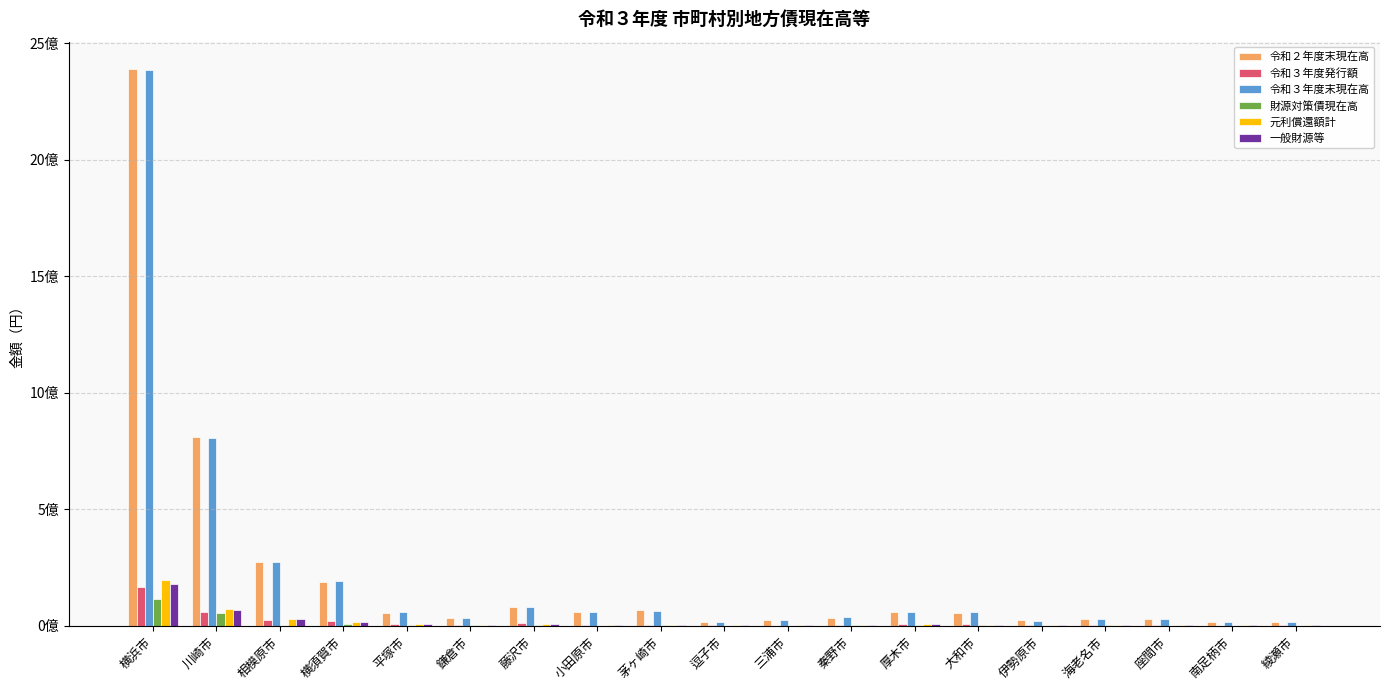

Which series has the widest spread of values?

令和２年度末現在高